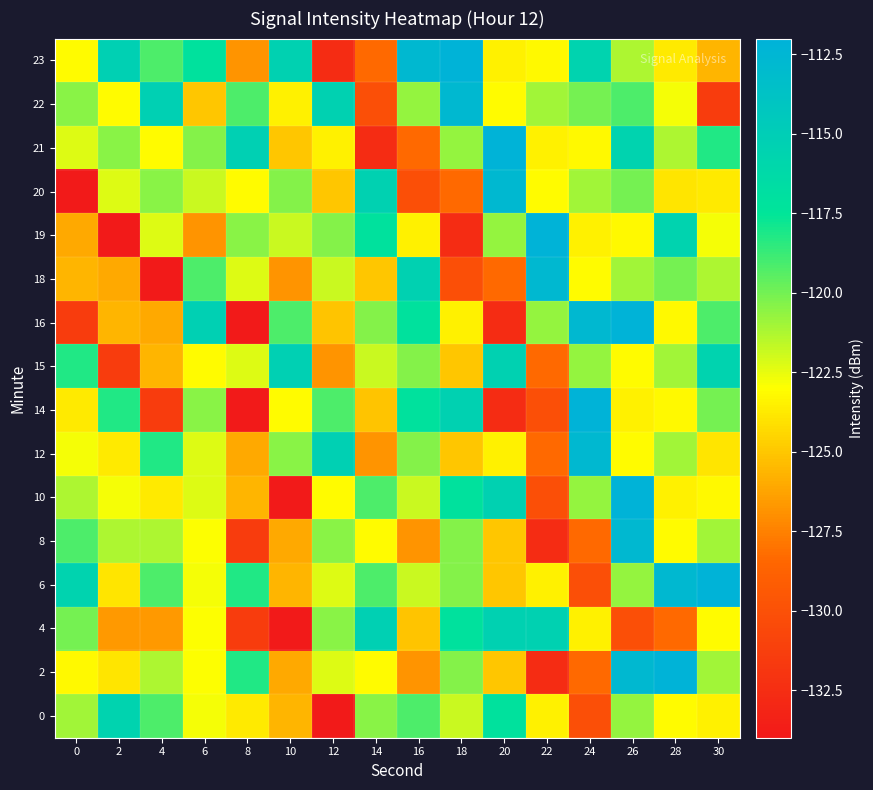

How many distinct data groups are displayed?

16